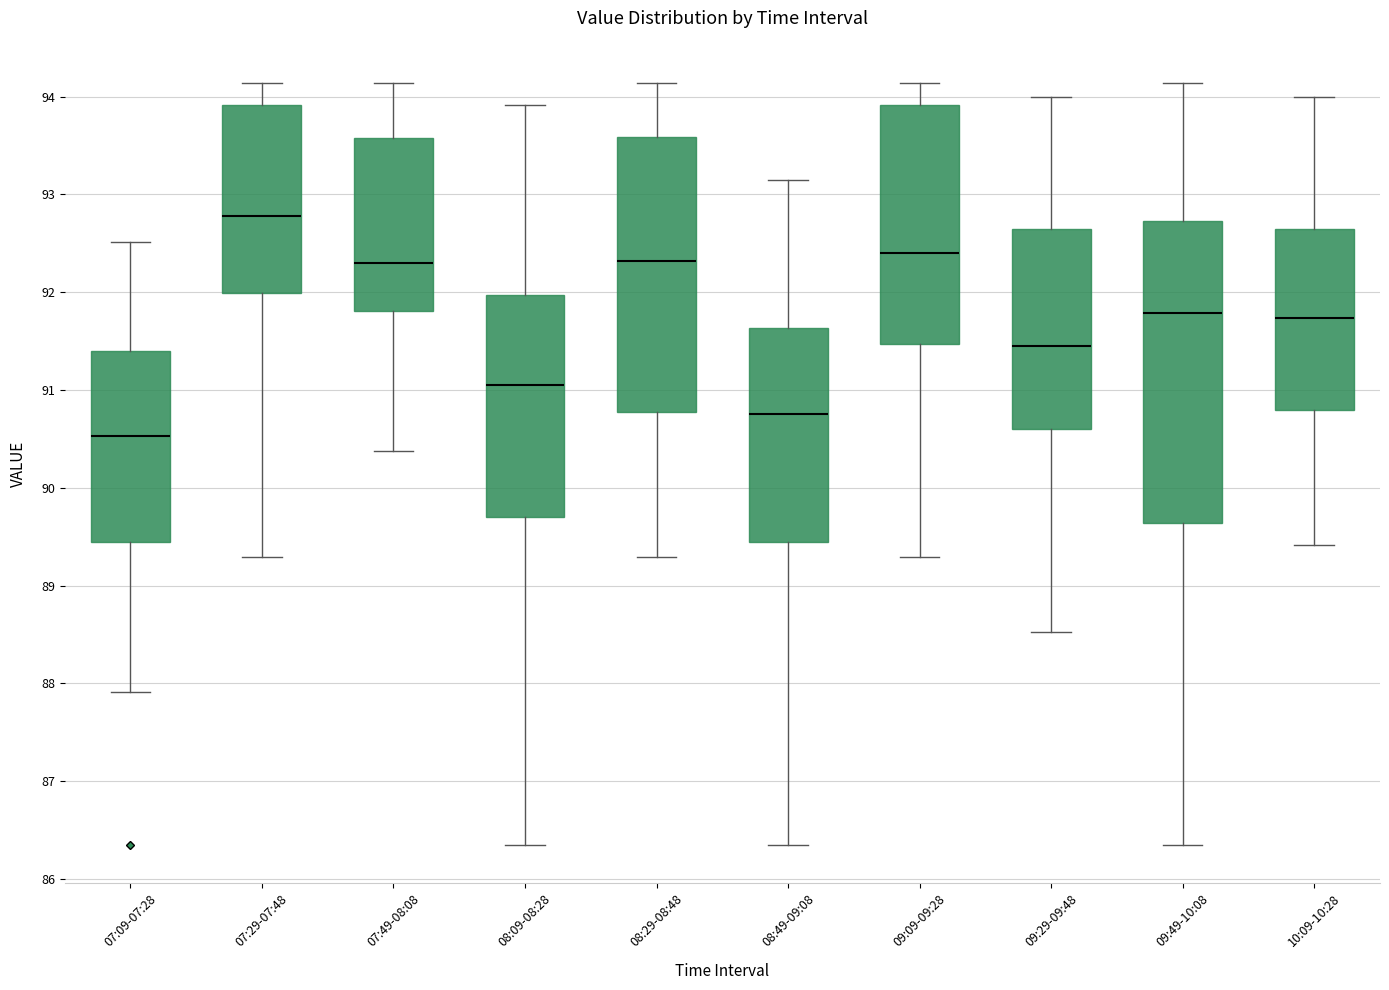

Where does the median line of the box for 07:09-07:28 sit on the y-axis? The values are not printed on the chart, so give them approximately, as read against the axis.

90.5